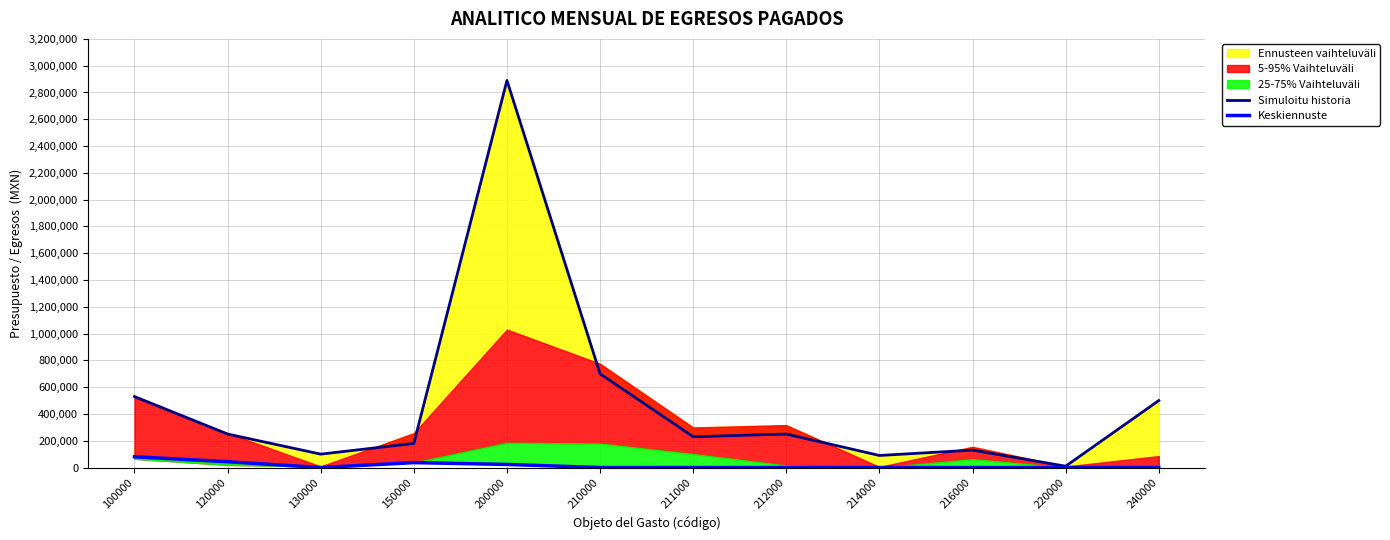

Which series has the largest range (max minus min)?

Simuloitu historia